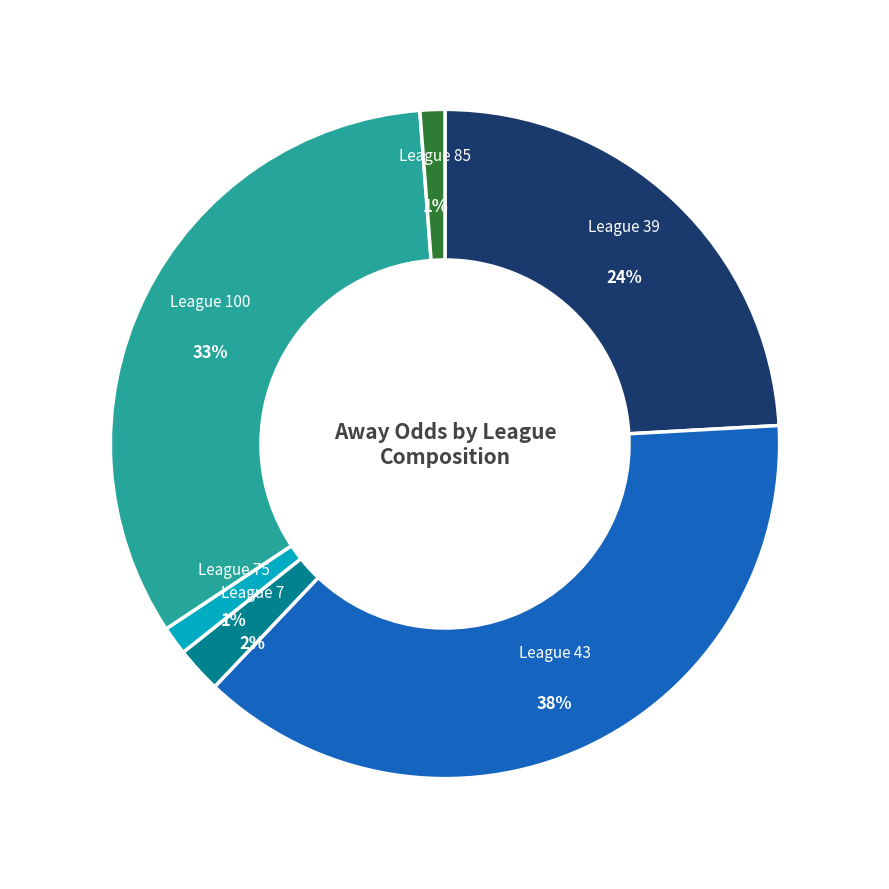

To the nearest percent, what is the difference between the largest and smallest slice percentages?

37%